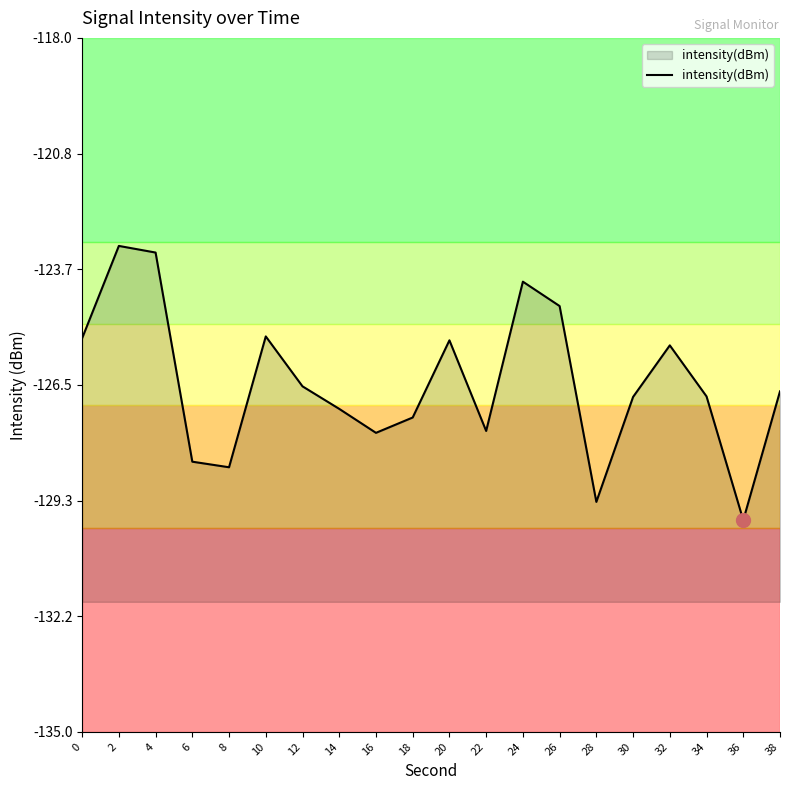

What is the difference between the maximum and minimum values?

6.7